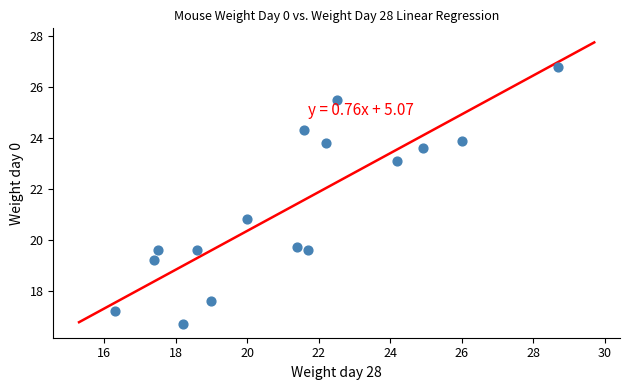

What Y value in the scatter plot is closest to 21?

20.8